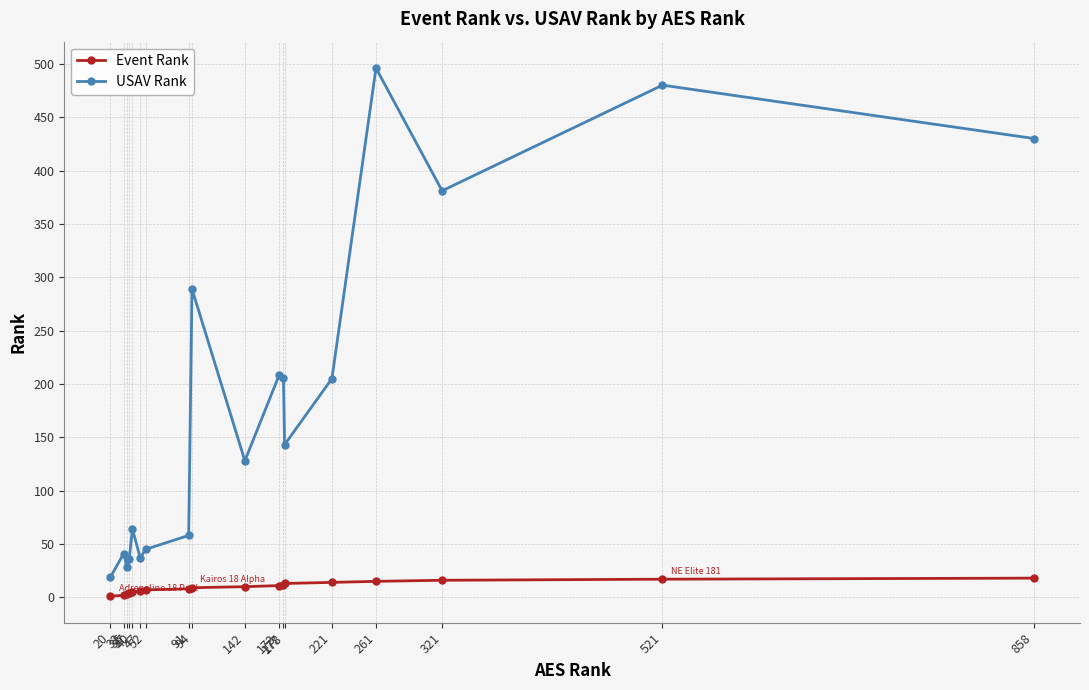

List the series in order of their peak value, highest first.

USAV Rank, Event Rank